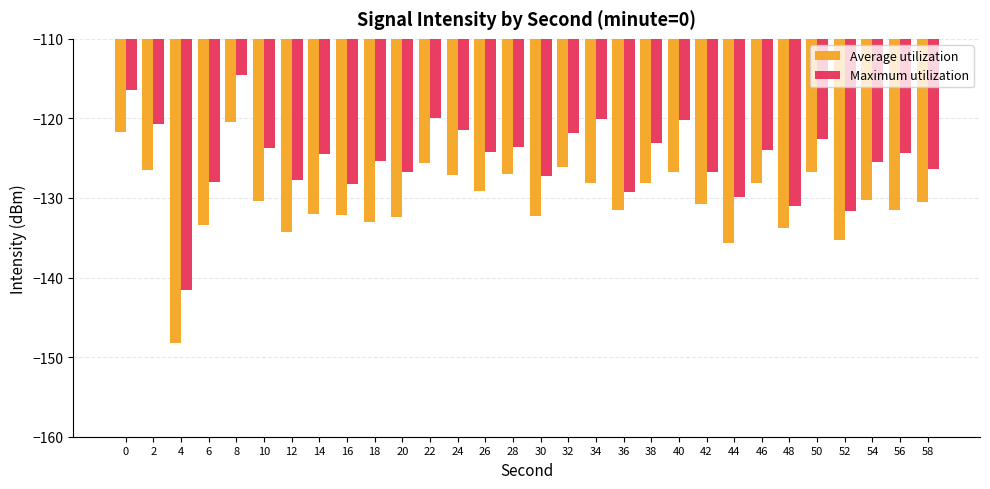

Reading right to left, transcribe all the data shown in this chart.

Average utilization: 58=-130.5	56=-131.5	54=-130.2	52=-135.2	50=-126.7	48=-133.8	46=-128.1	44=-135.6	42=-130.7	40=-126.7	38=-128.1	36=-131.5	34=-128.1	32=-126.1	30=-132.3	28=-126.9	26=-129.2	24=-127.1	22=-125.6	20=-132.4	18=-133.0	16=-132.2	14=-132.0	12=-134.3	10=-130.4	8=-120.4	6=-133.4	4=-148.2	2=-126.5	0=-121.7
Maximum utilization: 58=-126.3	56=-124.3	54=-125.4	52=-131.7	50=-122.5	48=-131.0	46=-124.0	44=-129.8	42=-126.7	40=-120.2	38=-123.1	36=-129.2	34=-120.1	32=-121.8	30=-127.2	28=-123.6	26=-124.2	24=-121.4	22=-119.9	20=-126.7	18=-125.3	16=-128.2	14=-124.5	12=-127.7	10=-123.7	8=-114.6	6=-128.0	4=-141.6	2=-120.8	0=-116.5